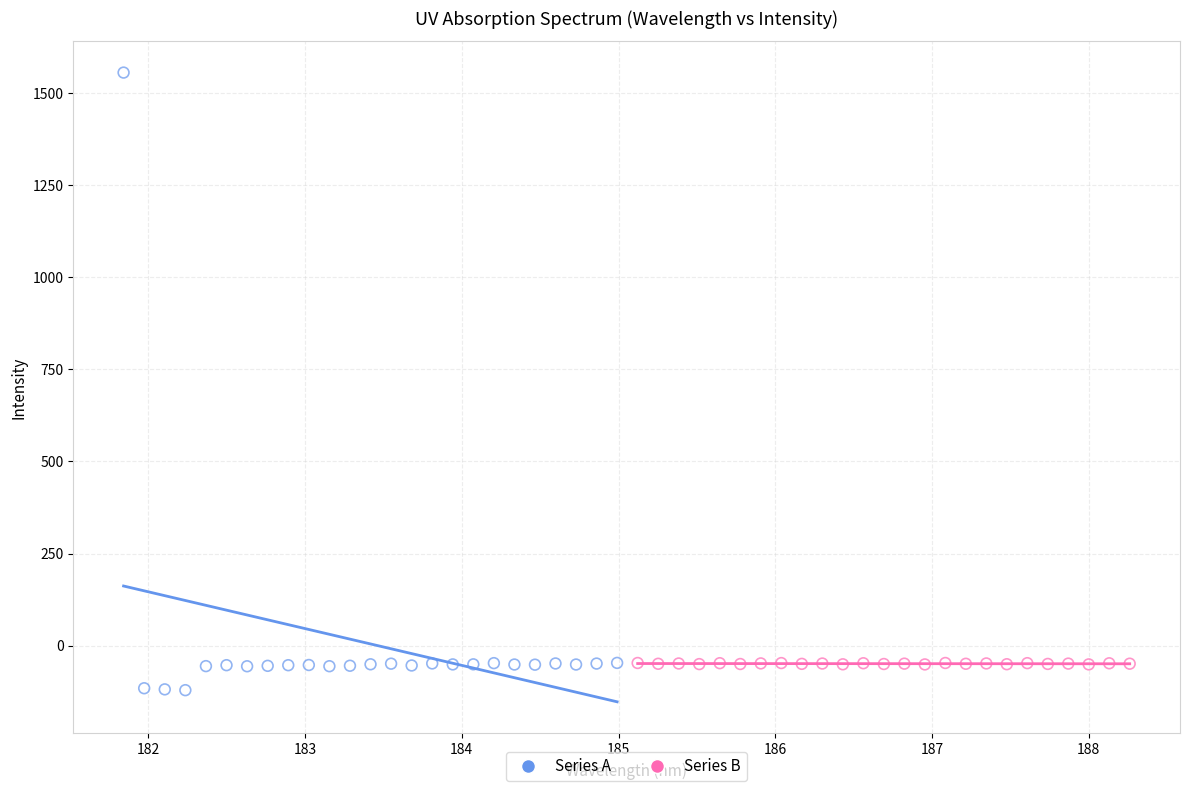

Which series contains the highest Y value?

Series A